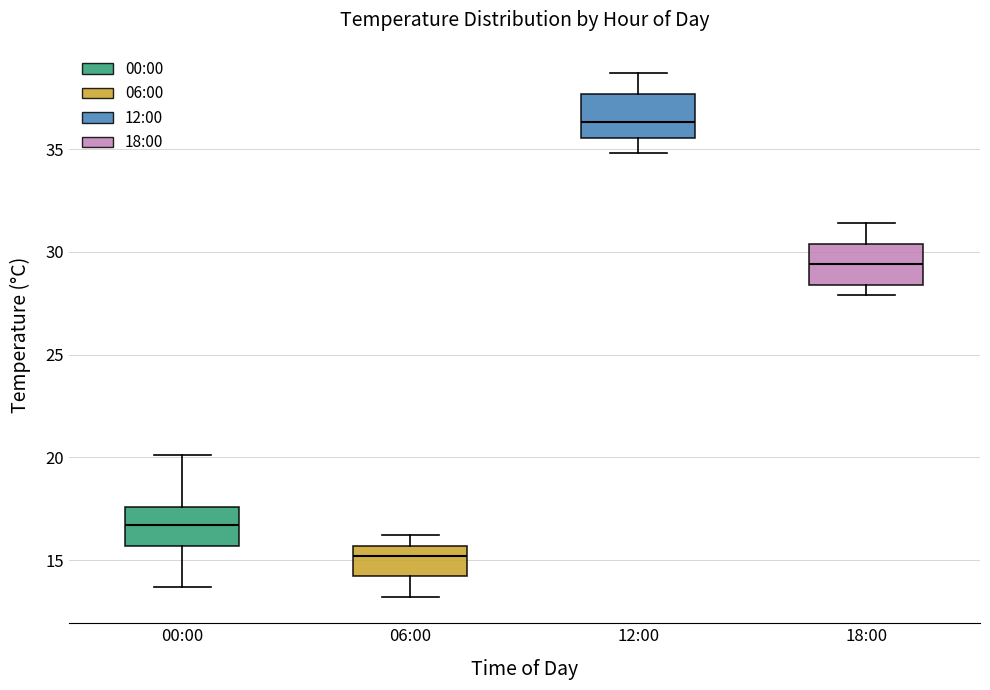

Where does the upper whisker of the box for 00:00 end on the y-axis? The values are not printed on the chart, so give them approximately, as read against the axis.

20.0